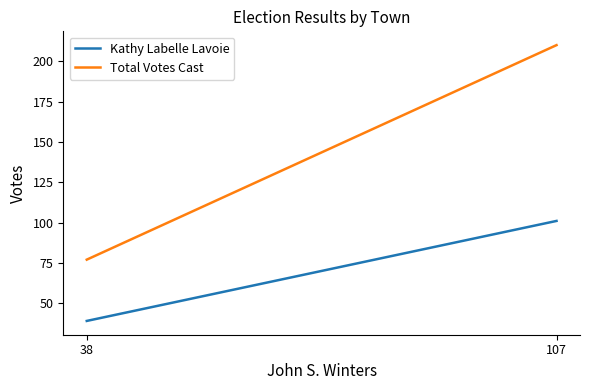

What is the maximum value shown in the chart?

210